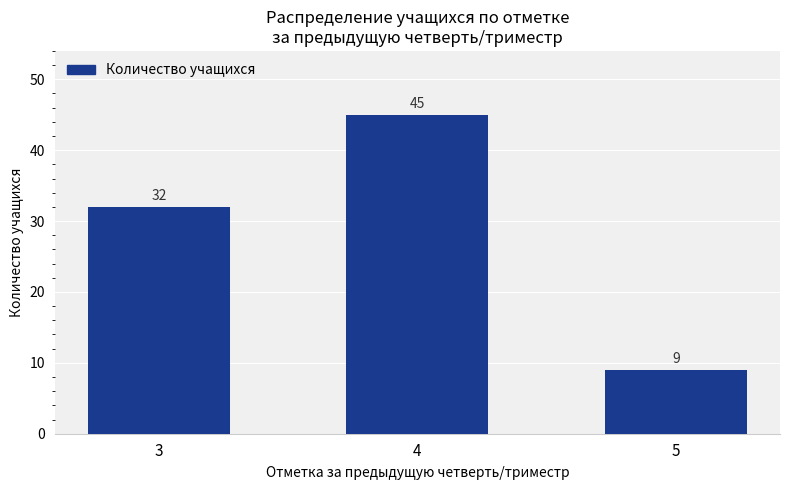

List the labels in order of value, largest first.

4, 3, 5